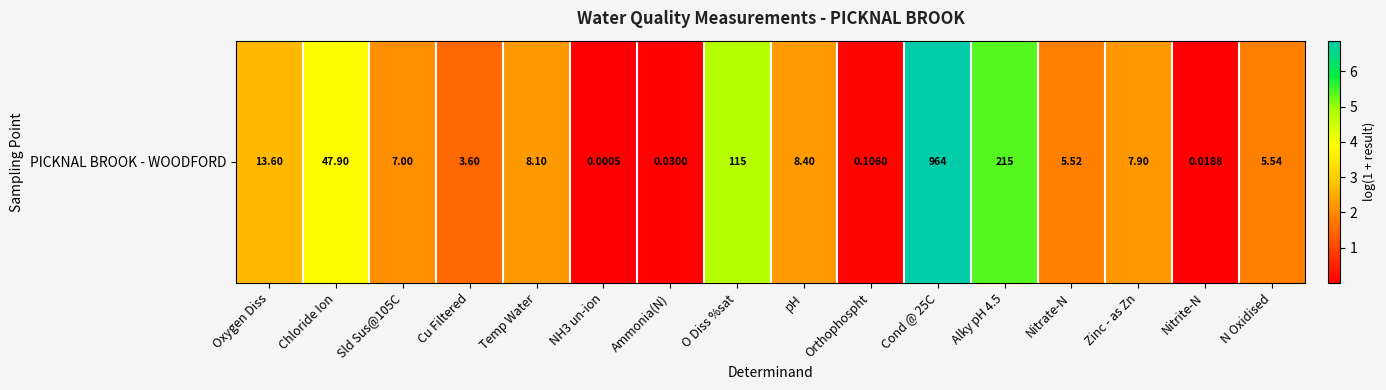

How many data points are less than 2?

7